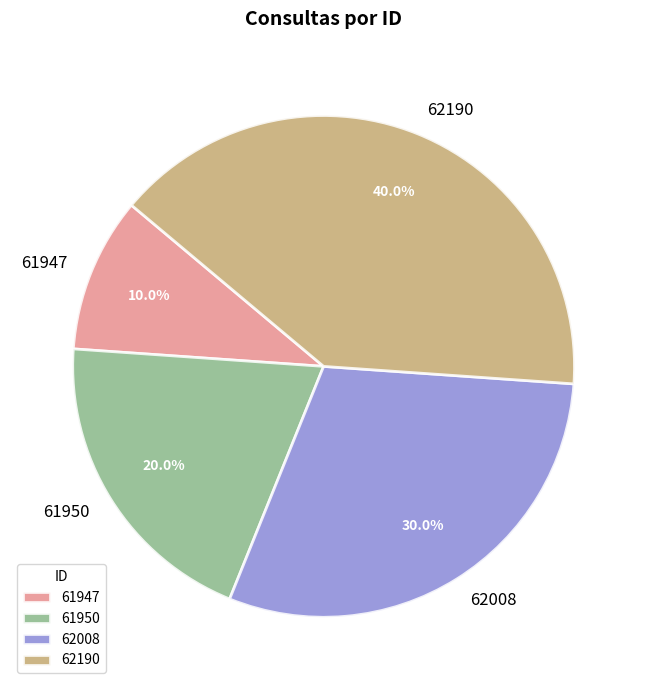

How much of the chart is everything except 62190?

60.0%